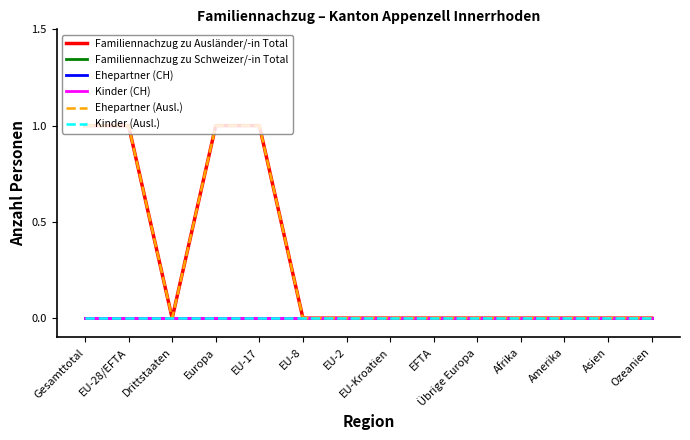

Does the chart display data point markers on the line(s)?

No